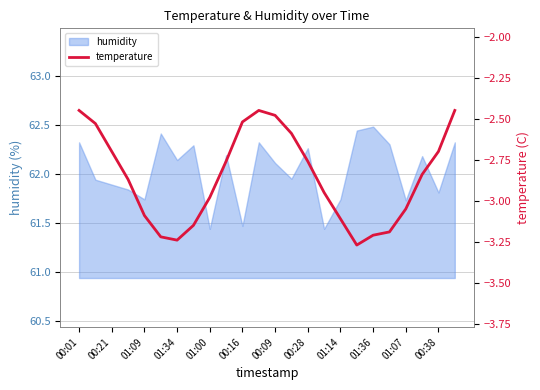

Where does the humidity series first go above 62?

00:01